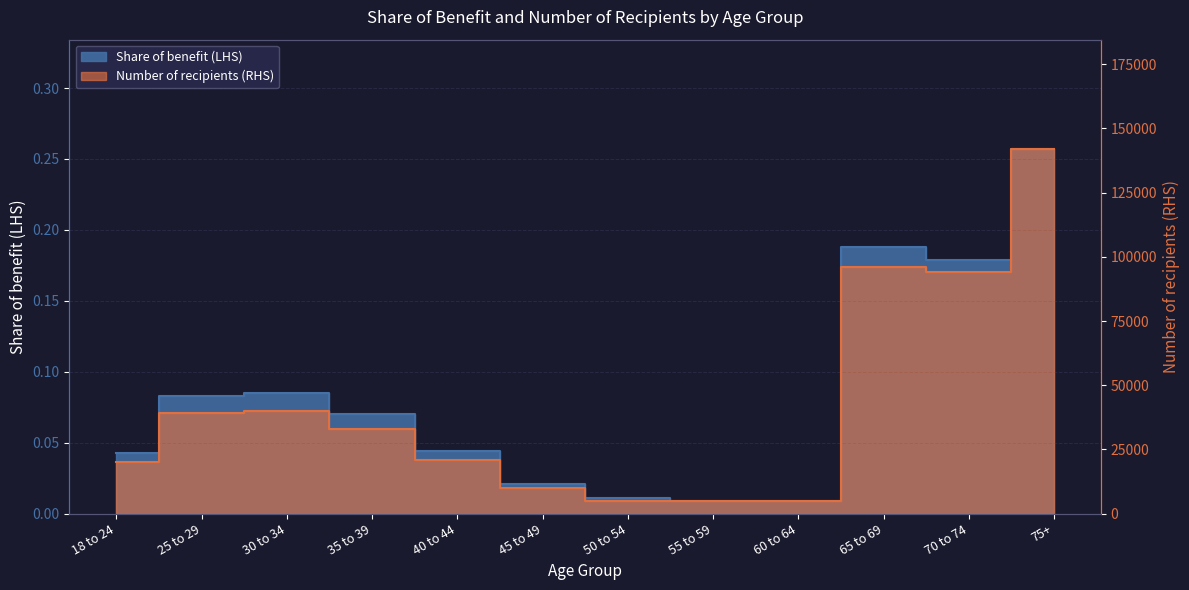

Between 45 to 49 and 65 to 69, which series saw the biggest shift?

Number of recipients (RHS)